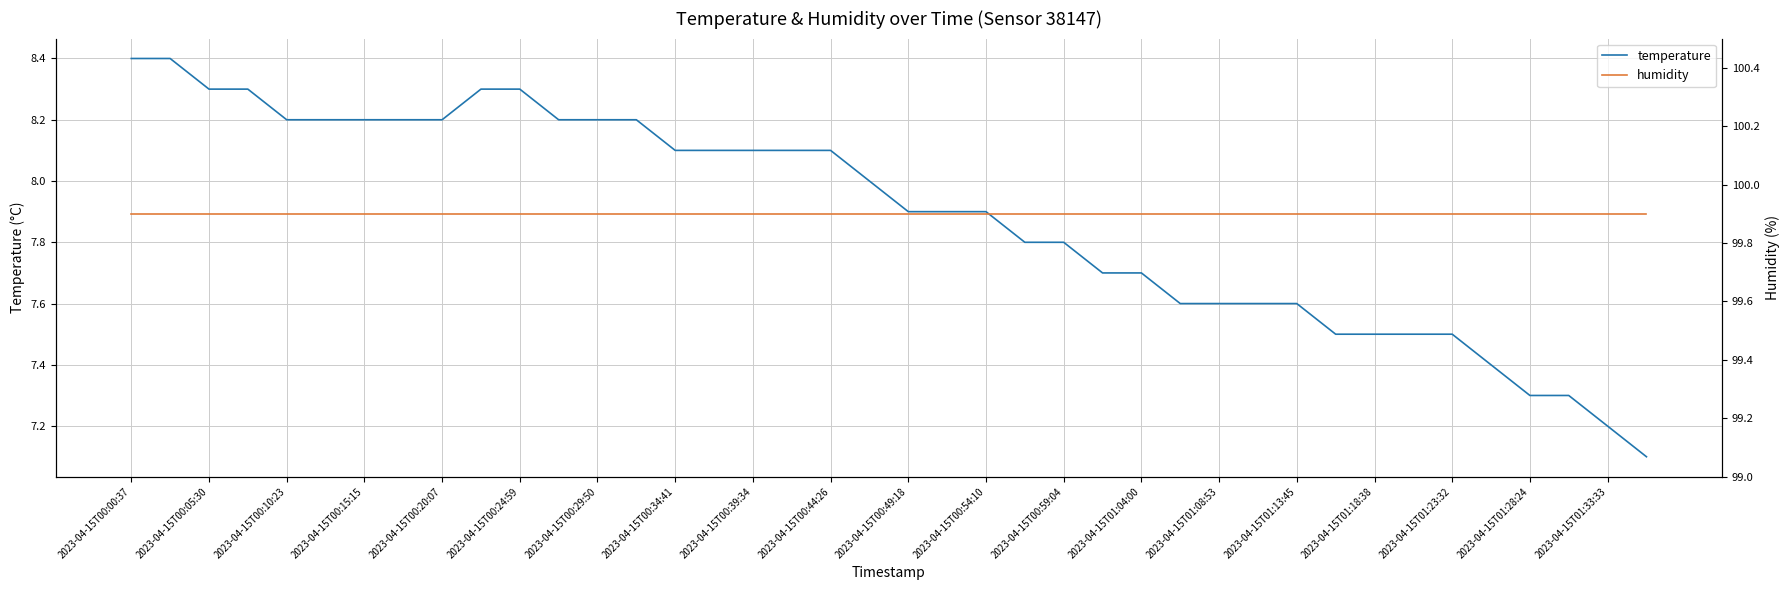

The value of temperature at 2023-04-15T00:20:07 is 8.2. True or false?

True